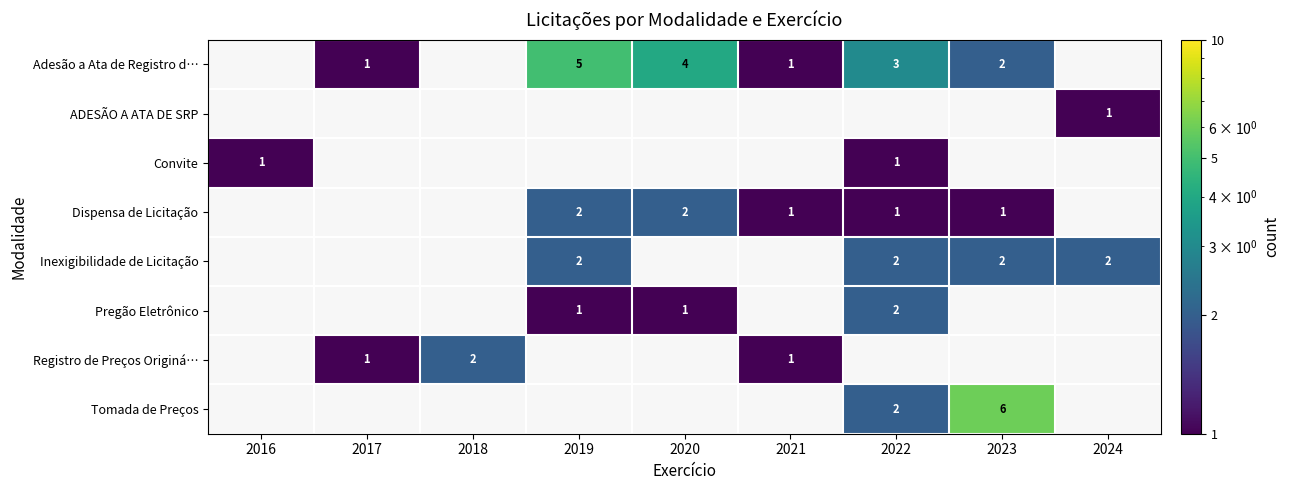

Which label corresponds to the largest value in the chart?

2023